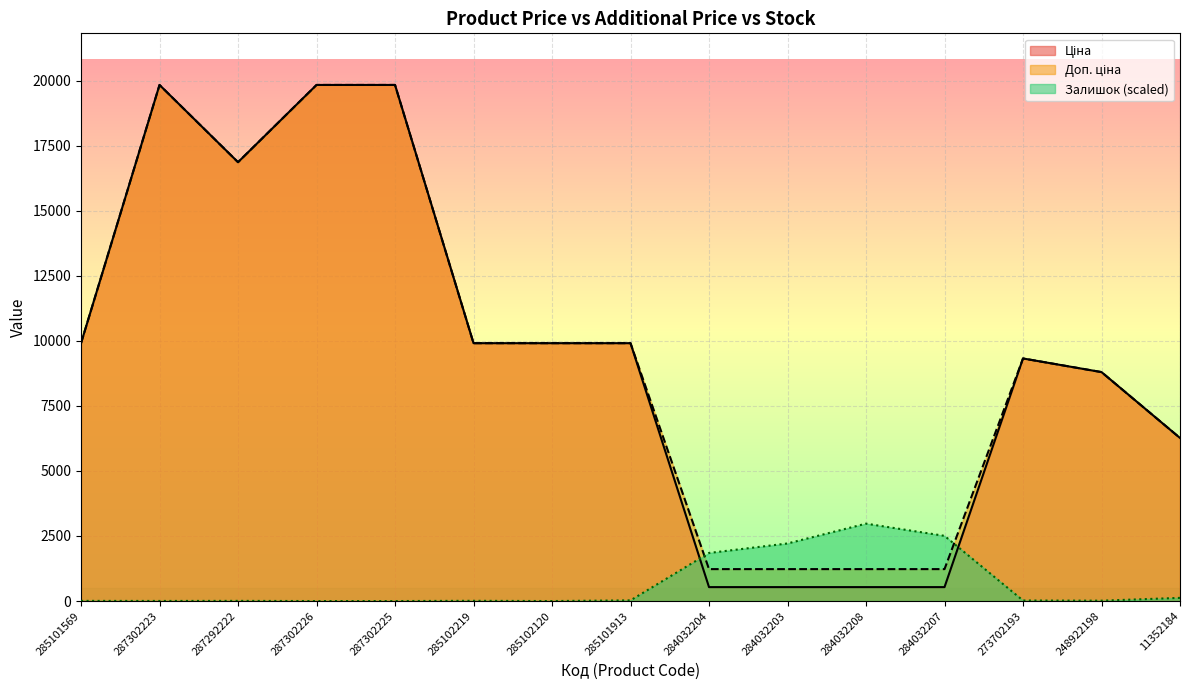

Which series has the largest range (max minus min)?

Ціна